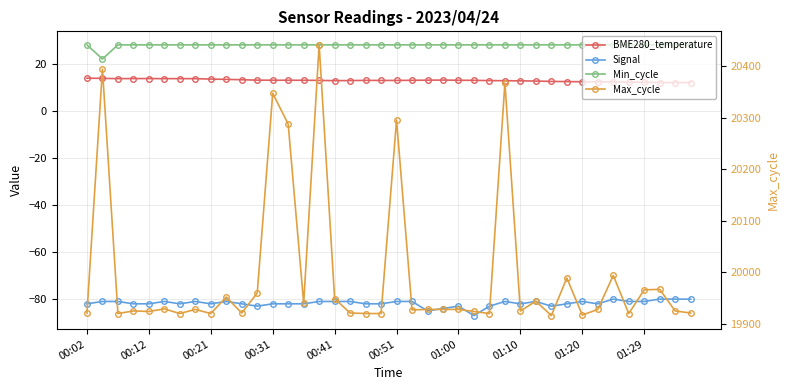

How many distinct data groups are displayed?

4